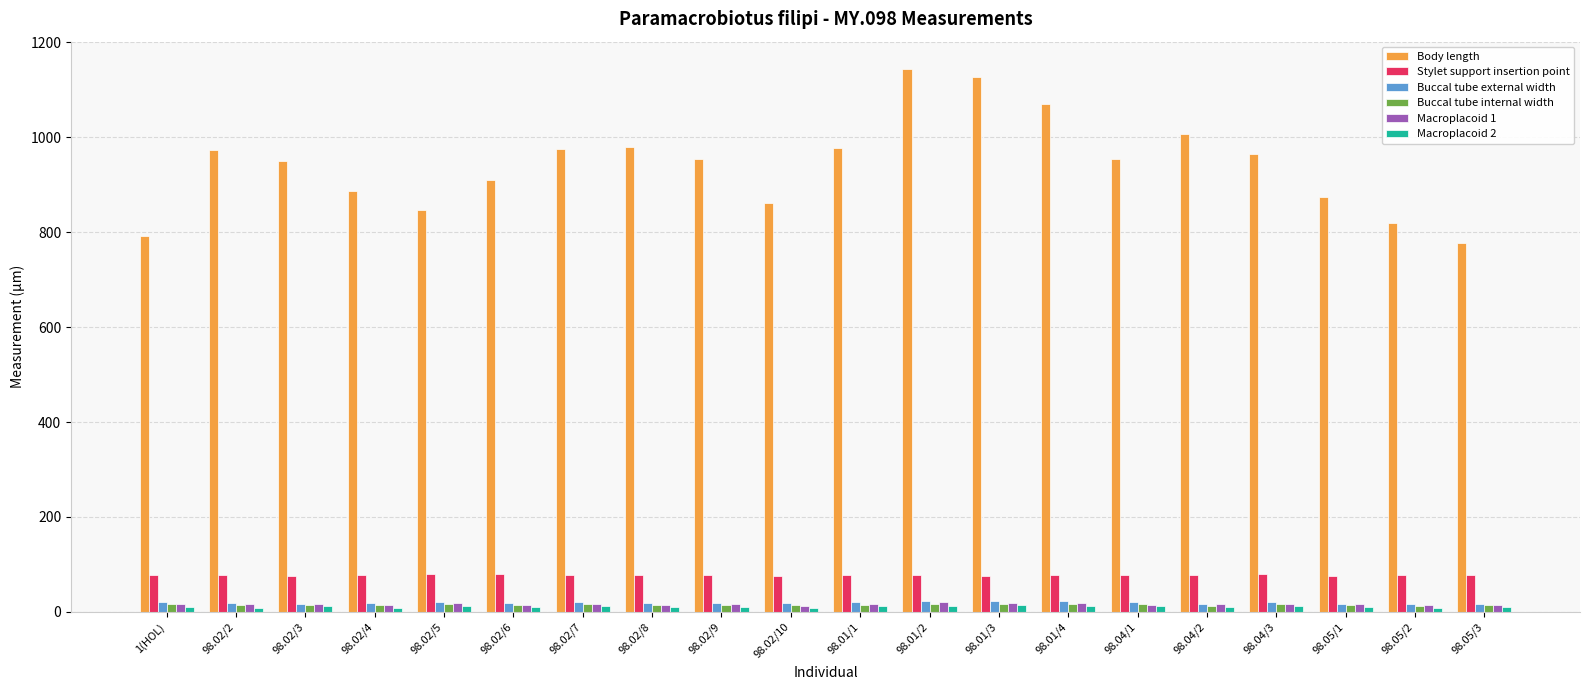

What is the difference between the second highest and minimum values in the Macroplacoid 2 series?

5.0